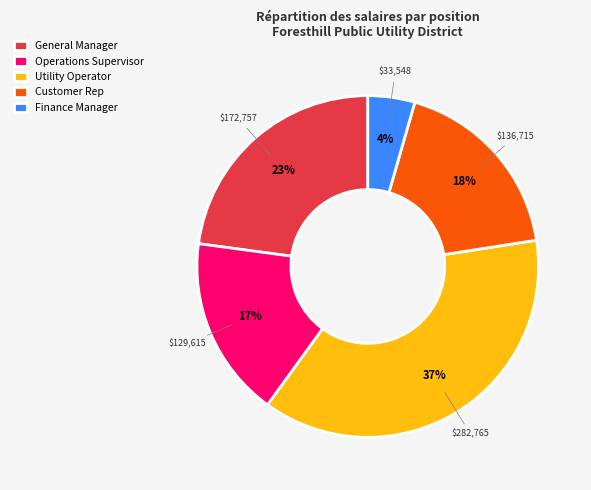

To the nearest percent, what is the difference between the largest and smallest slice percentages?

33%